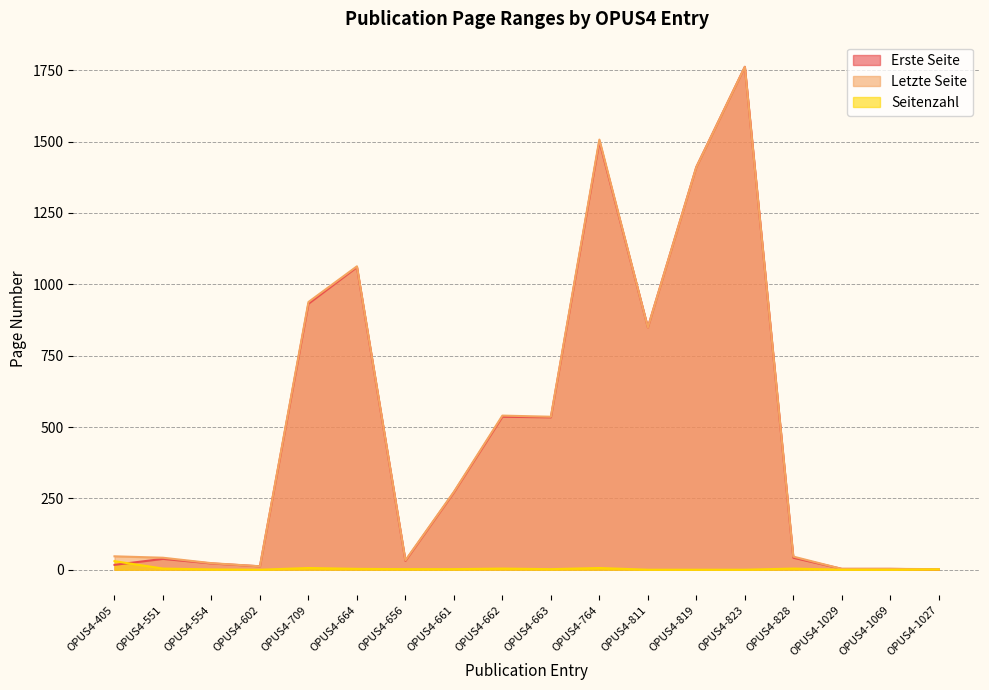

Rank the categories by Letzte Seite value from lowest to highest.

OPUS4-1027, OPUS4-1029, OPUS4-1069, OPUS4-602, OPUS4-554, OPUS4-656, OPUS4-551, OPUS4-828, OPUS4-405, OPUS4-661, OPUS4-663, OPUS4-662, OPUS4-811, OPUS4-709, OPUS4-664, OPUS4-819, OPUS4-764, OPUS4-823